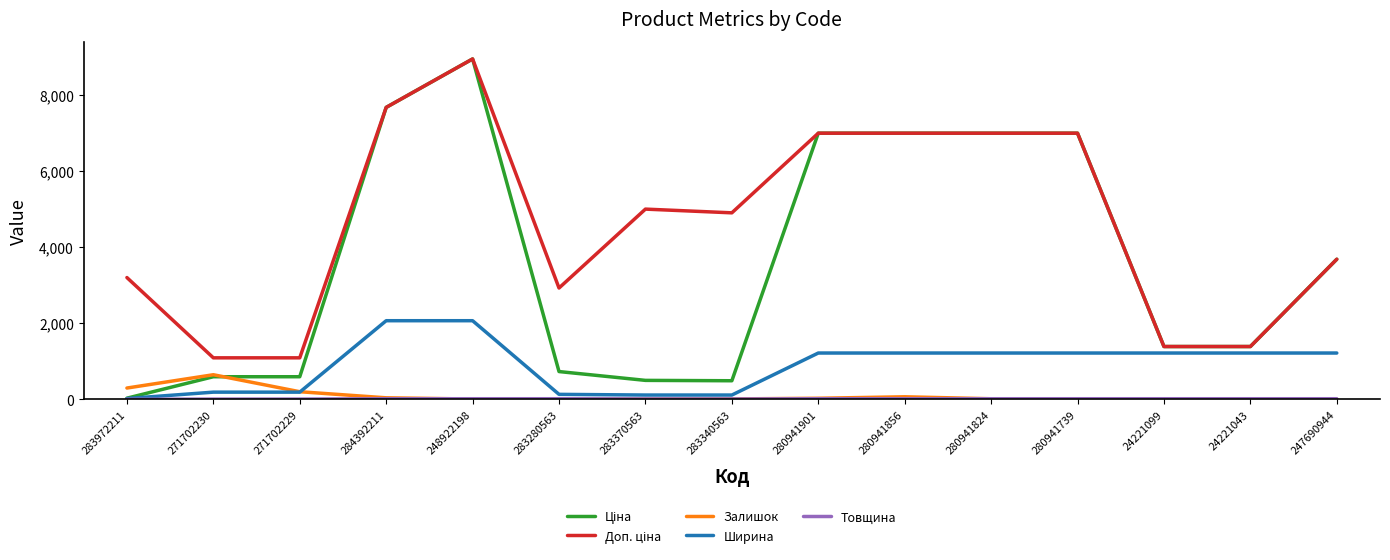

The Залишок series shows 649.0 at 271702230. True or false?

True